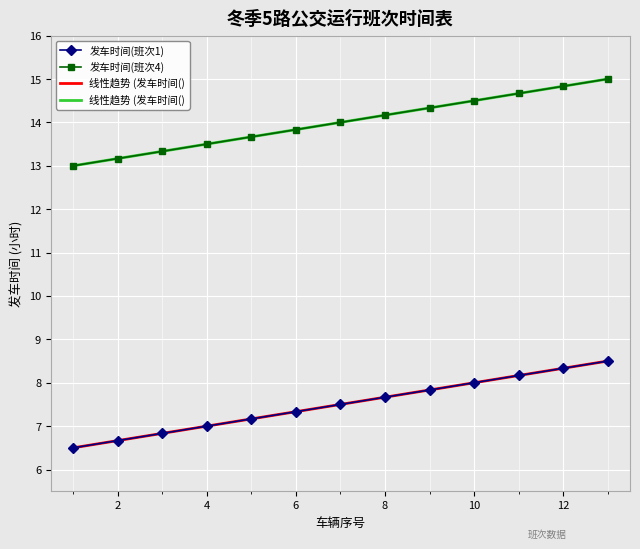

True or false: 发车时间(班次4) has a value of 3.0 at 8.

False